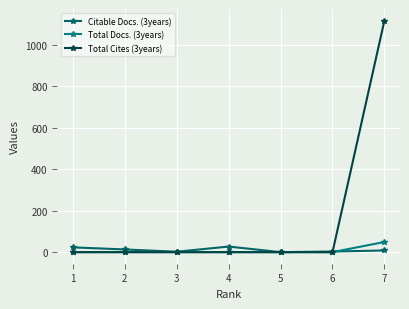

Which label corresponds to the smallest value in the chart?

5